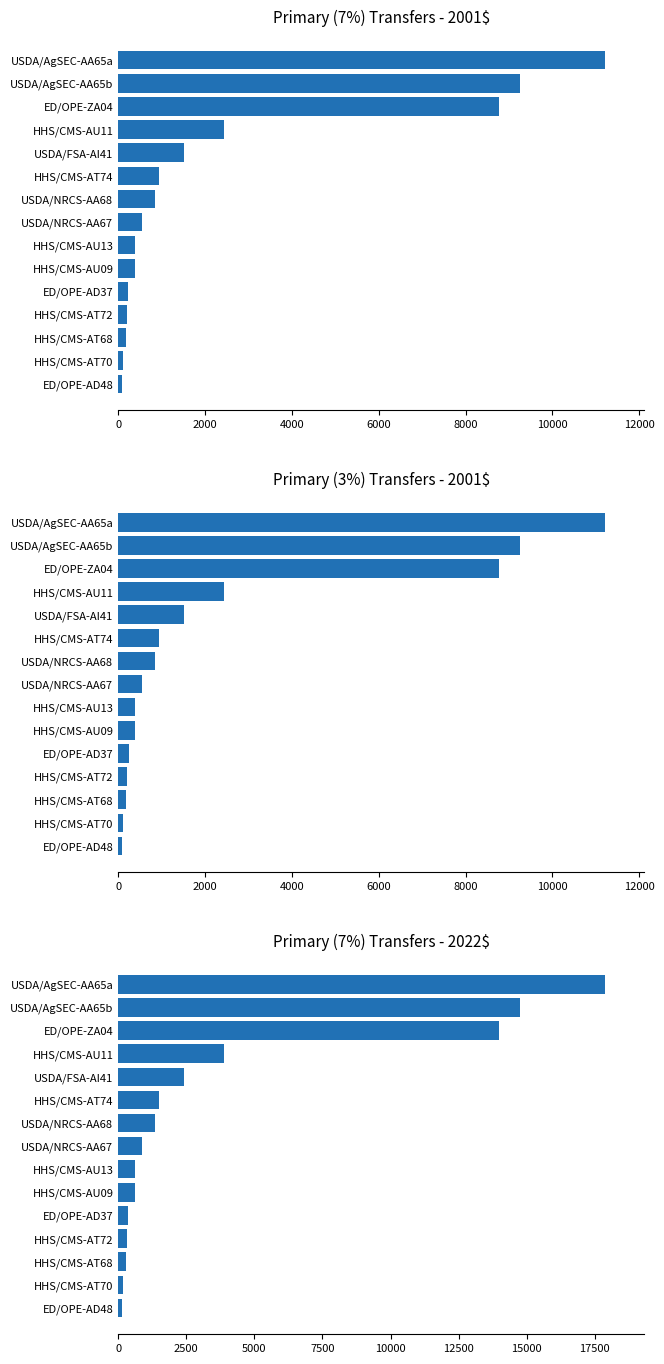

Which series has the largest total across all categories?

Primary (7%) Transfers - 2022$